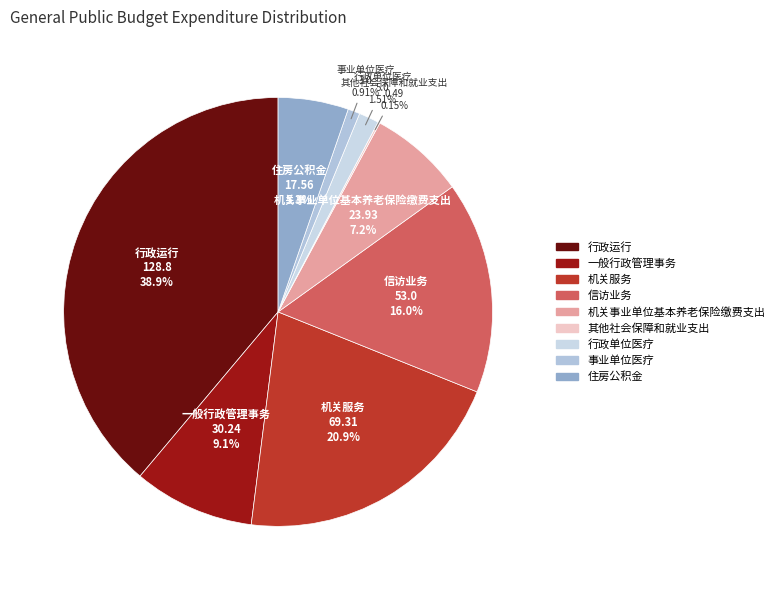

What is the ratio of the value at 事业单位医疗 to the value at 信访业务?

0.1